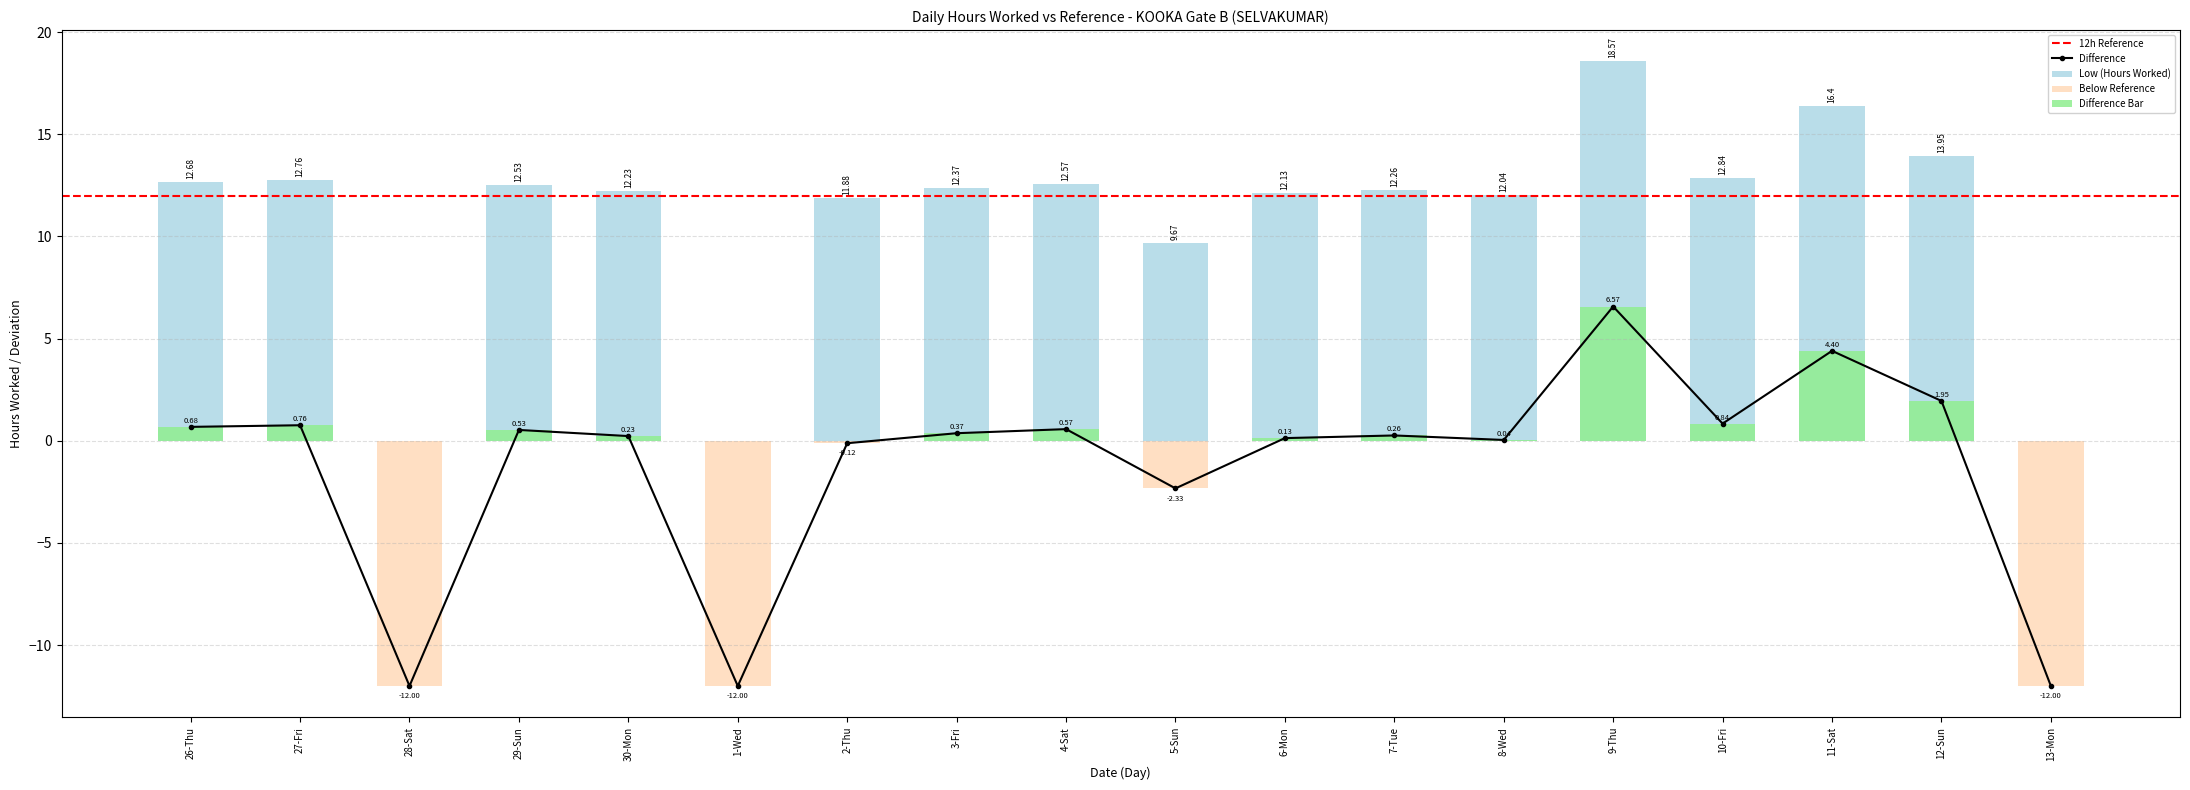

What is the sum of the values at 29-Sun and 6-Mon?

0.7